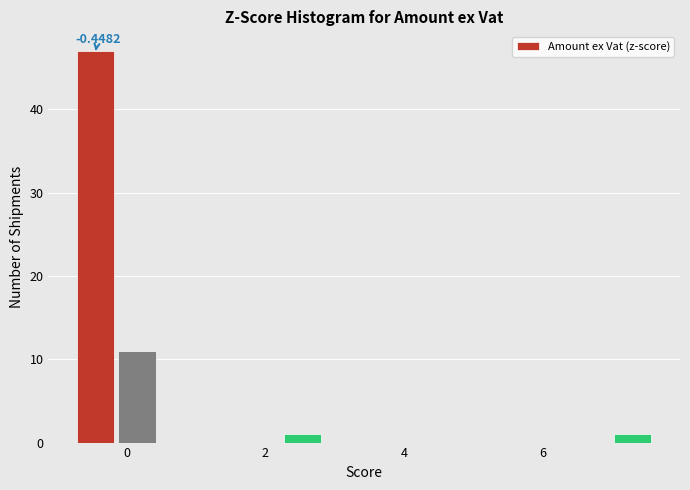

Read against the x-axis, roughly where is the centre of the tallest bar?

-0.4